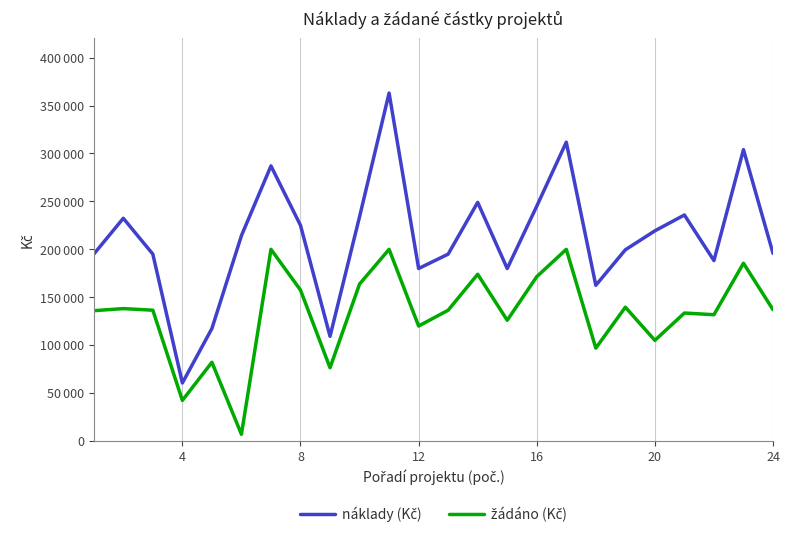

What is the average value of the náklady (Kč) series?

212455.2